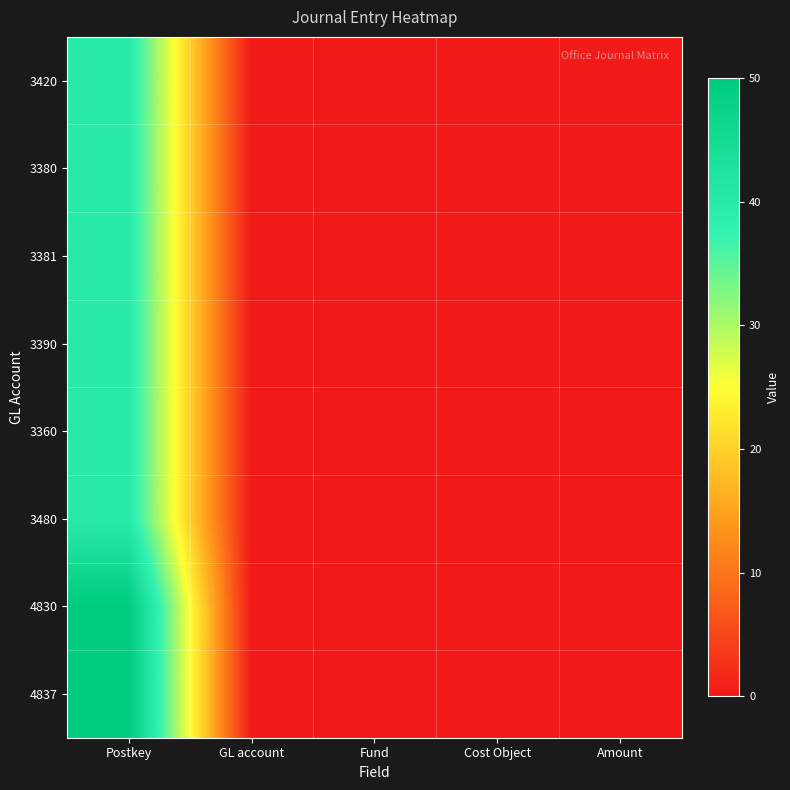

Reading left to right, transcribe all the data shown in this chart.

3420: Postkey=40	GL account=0	Fund=0	Cost Object=0	Amount=0
3380: Postkey=40	GL account=0	Fund=0	Cost Object=0	Amount=0
3381: Postkey=40	GL account=0	Fund=0	Cost Object=0	Amount=0
3390: Postkey=40	GL account=0	Fund=0	Cost Object=0	Amount=0
3360: Postkey=40	GL account=0	Fund=0	Cost Object=0	Amount=0
3480: Postkey=40	GL account=0	Fund=0	Cost Object=0	Amount=0
4830: Postkey=50	GL account=0	Fund=0	Cost Object=0	Amount=0
4837: Postkey=50	GL account=0	Fund=0	Cost Object=0	Amount=0